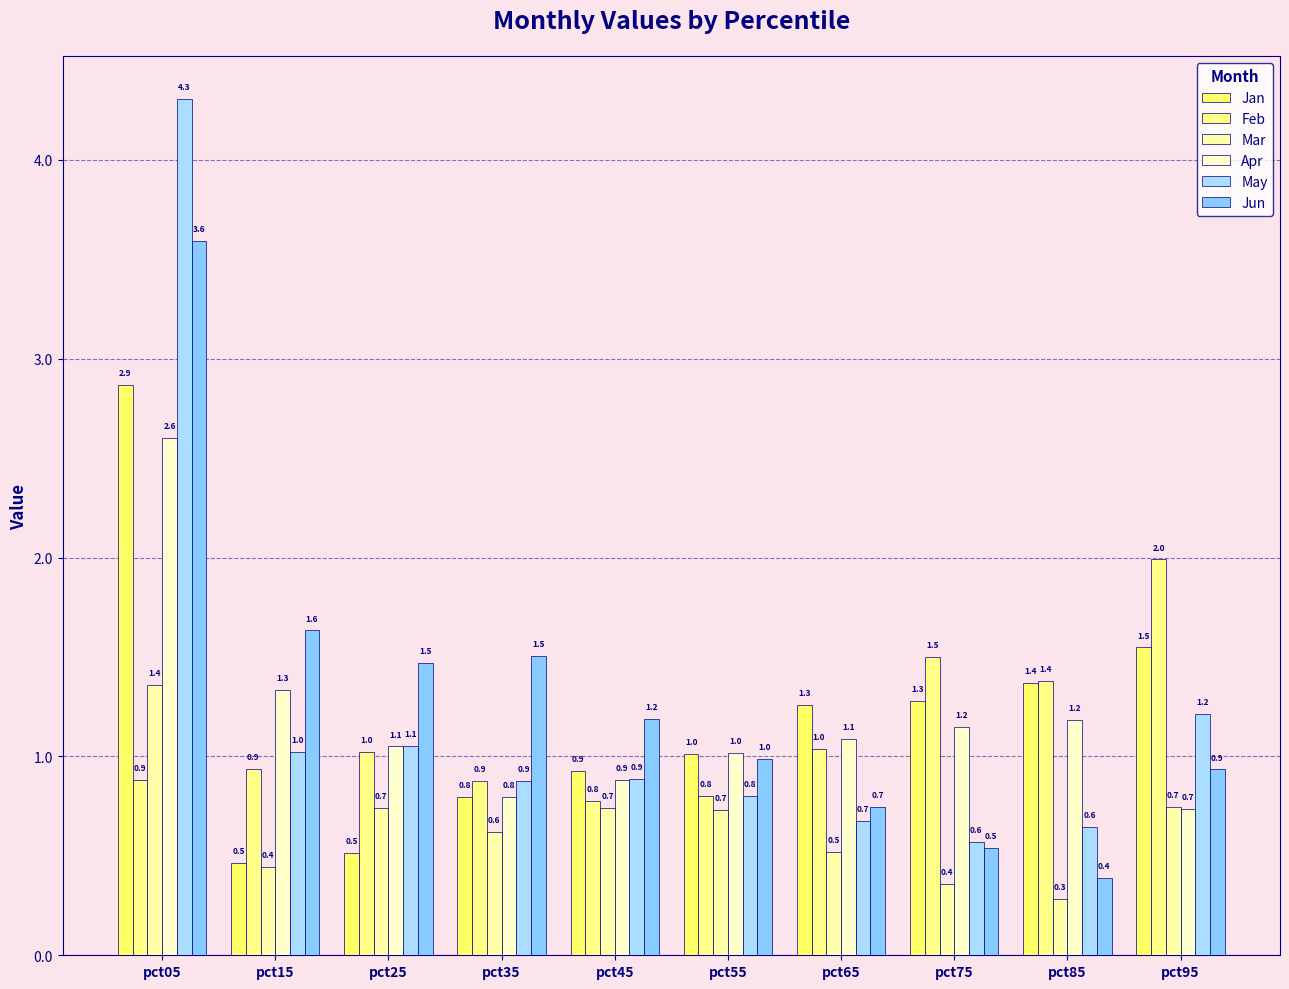

What is the highest value of the Mar series?

1.4